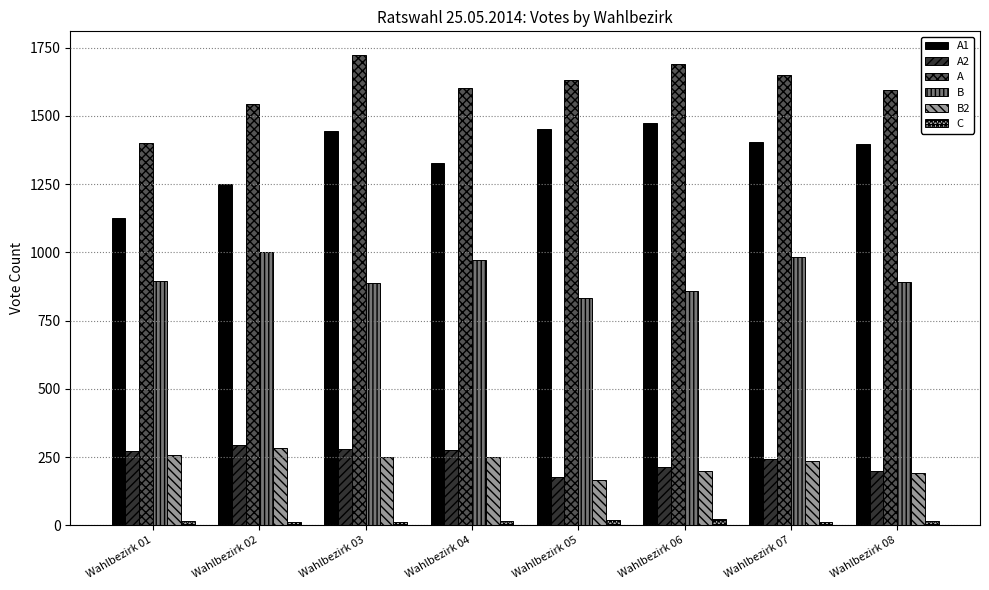

The value of B2 at Wahlbezirk 06 is 44. True or false?

False